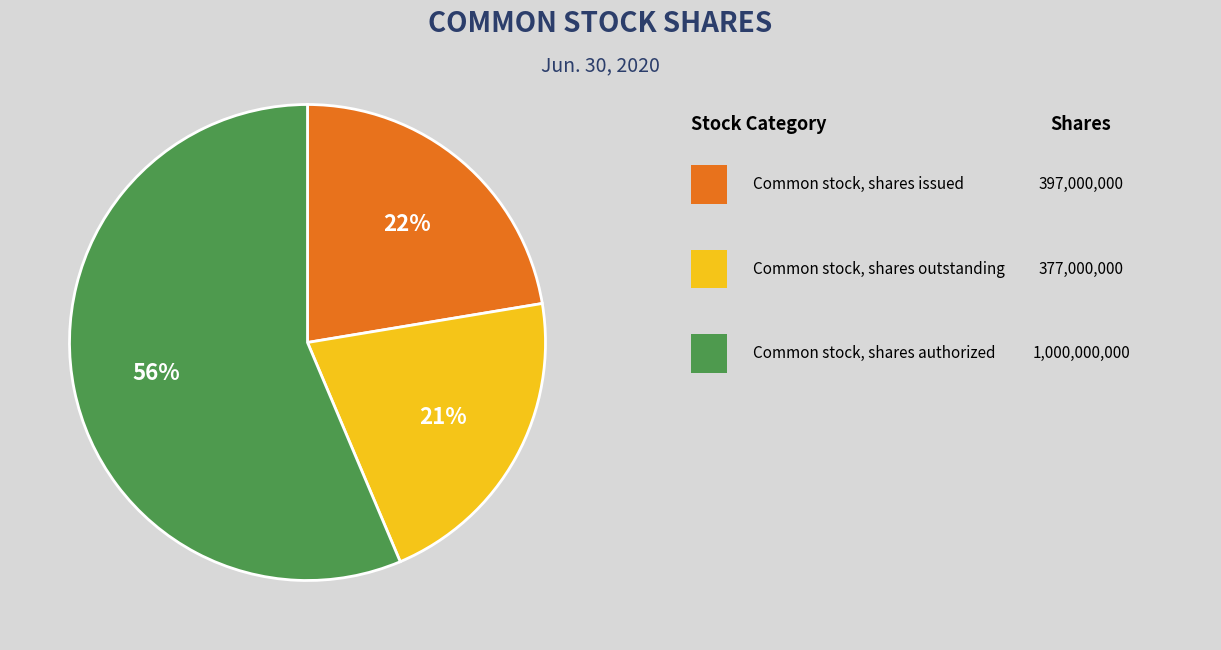

Is there a majority slice in this chart?

Yes